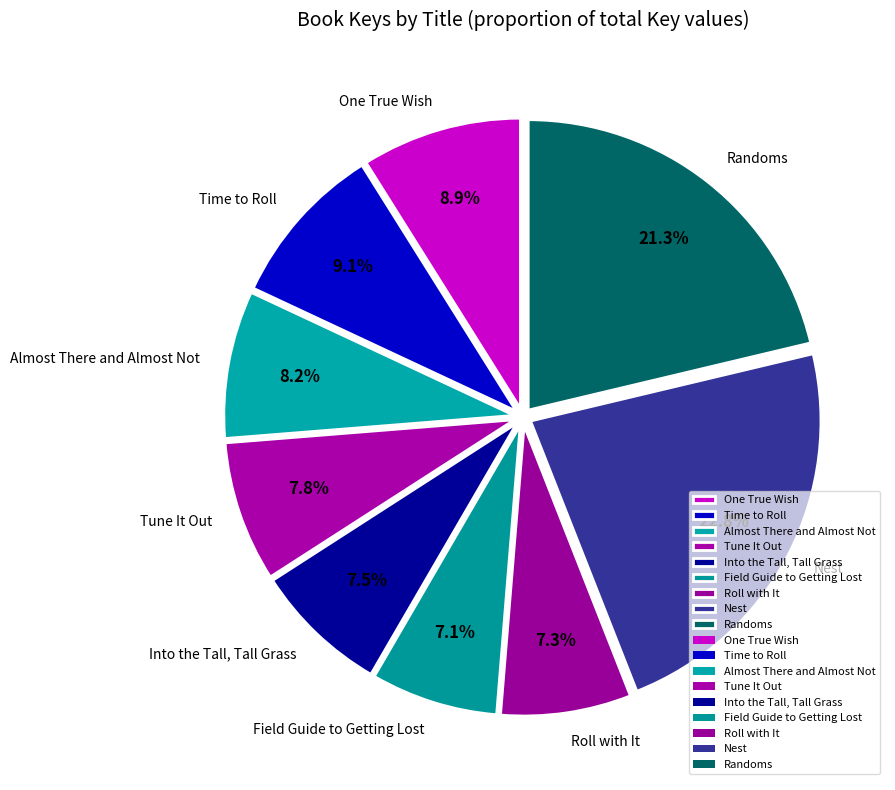

What is the largest slice in the pie chart?

Nest